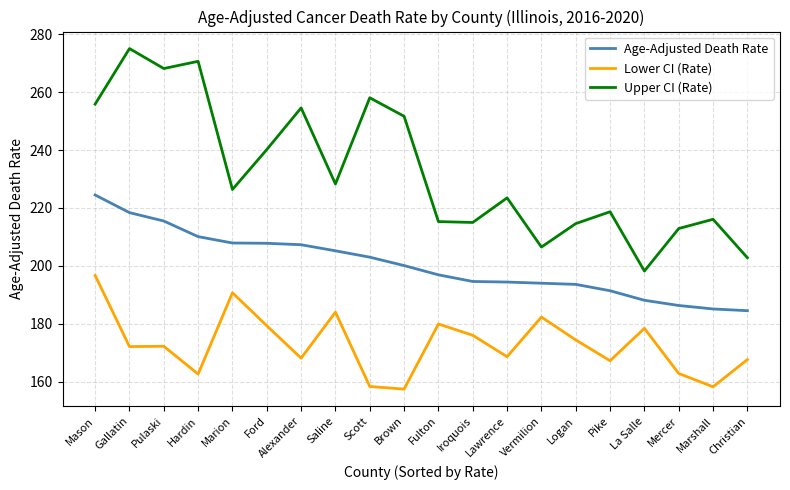

Does the chart have visible grid lines?

Yes